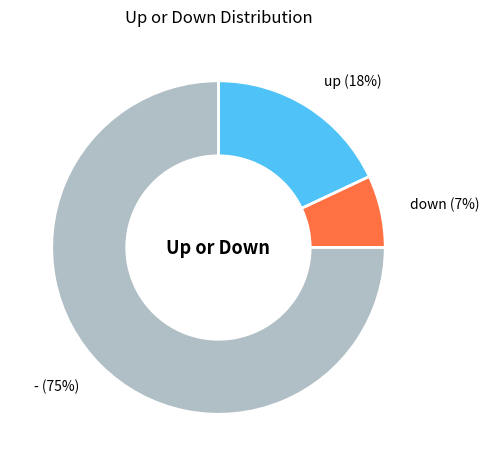

To the nearest percent, what is the average slice percentage?

33%